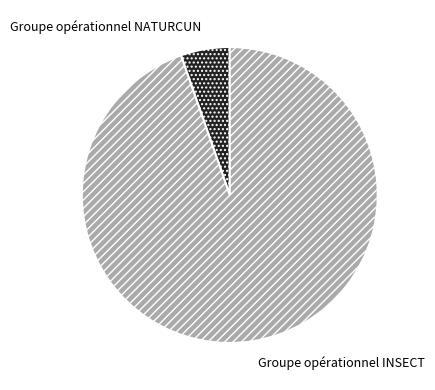

How many slices are in this pie chart?

2